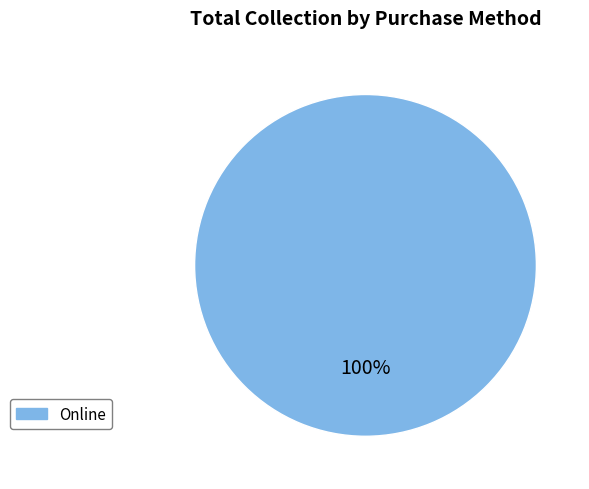

Is there any slice that represents more than half of the pie?

Yes